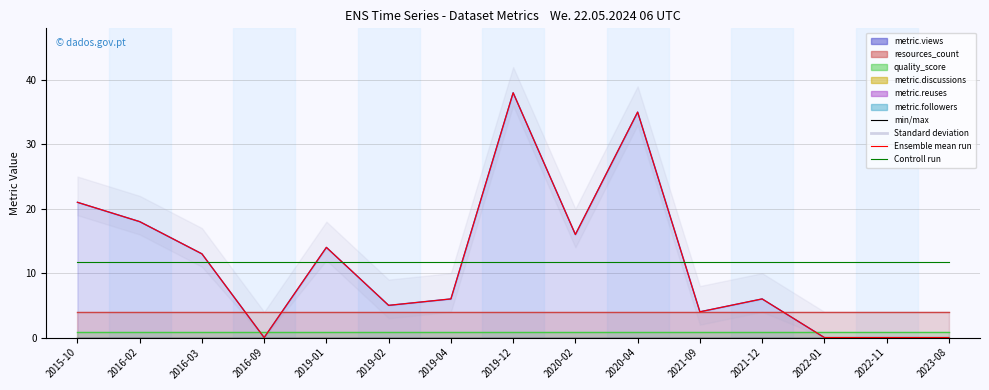

The value of Controll run at 2020-02 is 17.0. True or false?

False